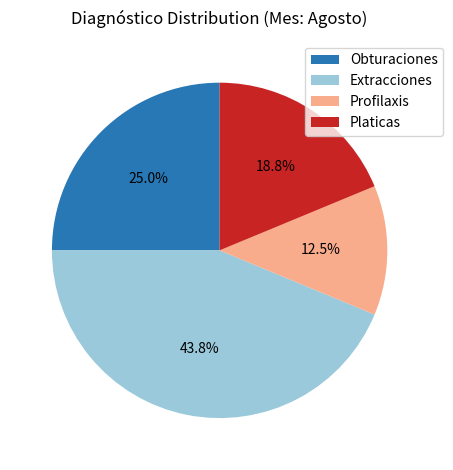

Does Extracciones account for over 50% of the chart?

No